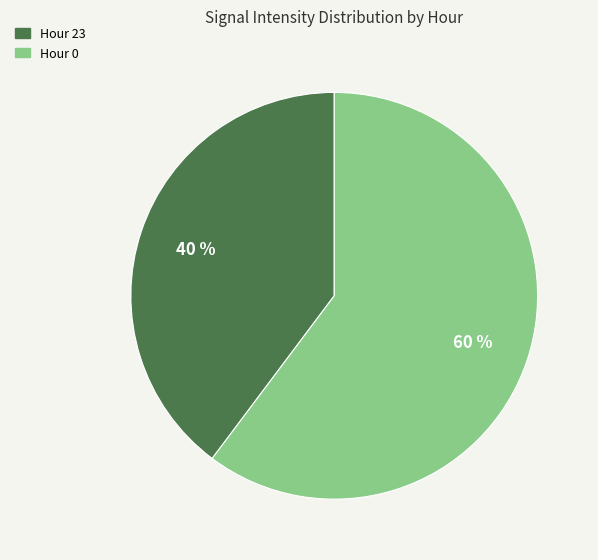

To the nearest percent, what is the difference between the largest and smallest slice percentages?

20%